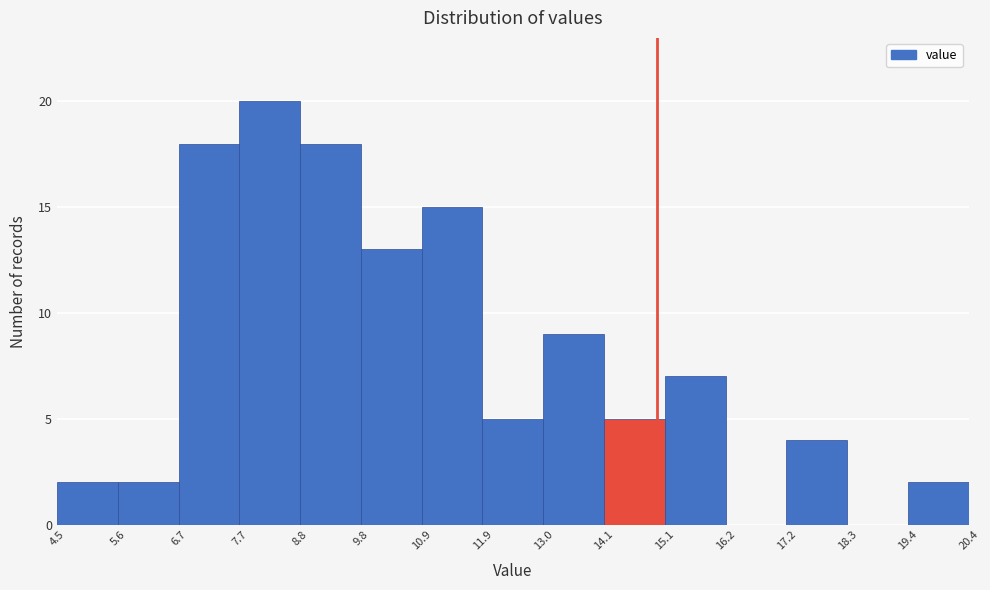

Reading left to right, list every bar in this chart as the range it spans on the x-axis followed by its height. The values are not printed on the chart, so give them approximately, as read against the axis.

4.5 to 5.6: 2
5.6 to 6.7: 2
6.7 to 7.7: 18
7.7 to 8.8: 20
8.8 to 9.8: 18
9.8 to 10.9: 13
10.9 to 11.9: 15
11.9 to 13.0: 5
13.0 to 14.1: 9
14.1 to 15.1: 5
15.1 to 16.2: 7
16.2 to 17.2: 0
17.2 to 18.3: 4
18.3 to 19.4: 0
19.4 to 20.4: 2